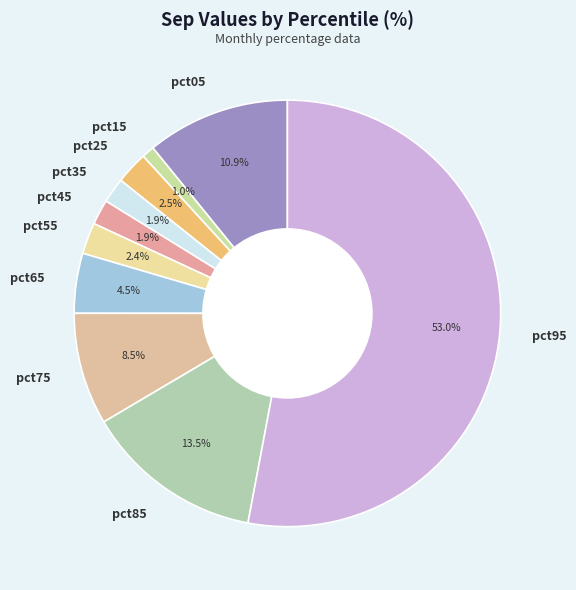

To the nearest percent, what percentage of the pie is pct45?

2%